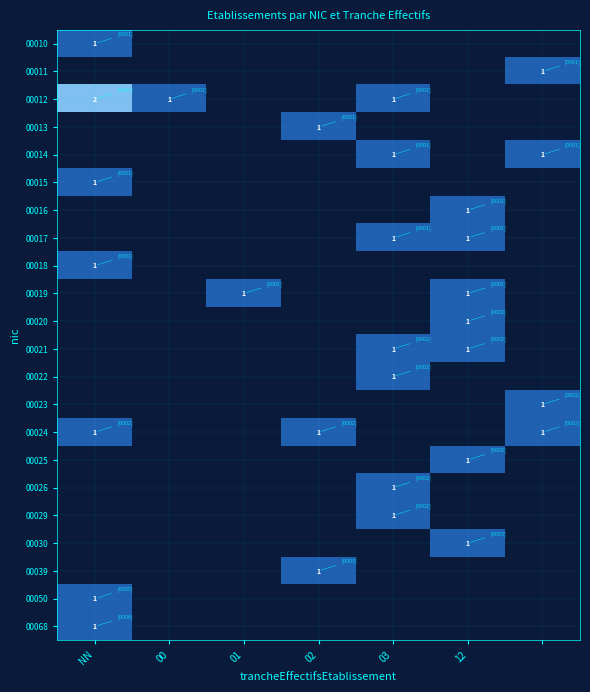

The 00025 series shows 1 at 12. True or false?

True